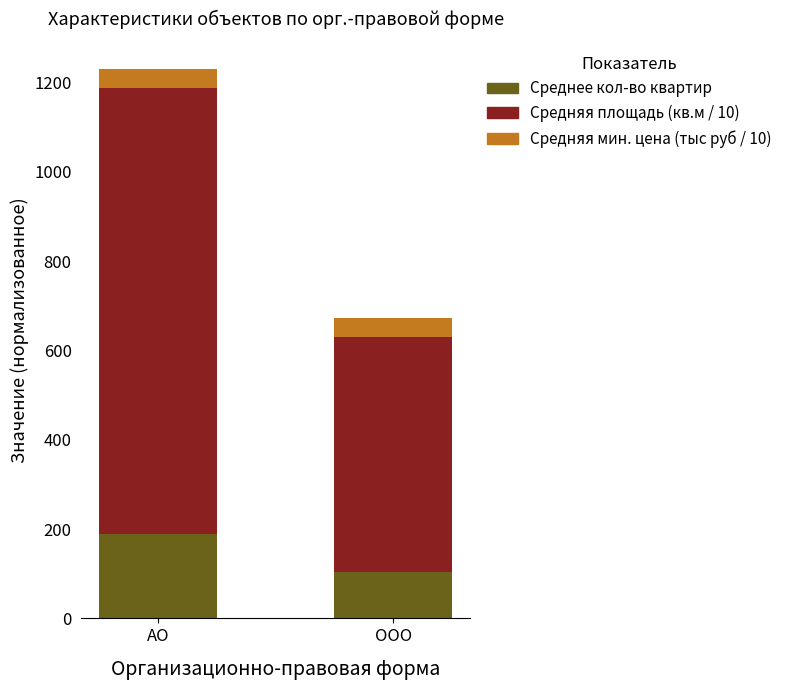

What is the approximate value of Среднее кол-во квартир at ООО?

105.0